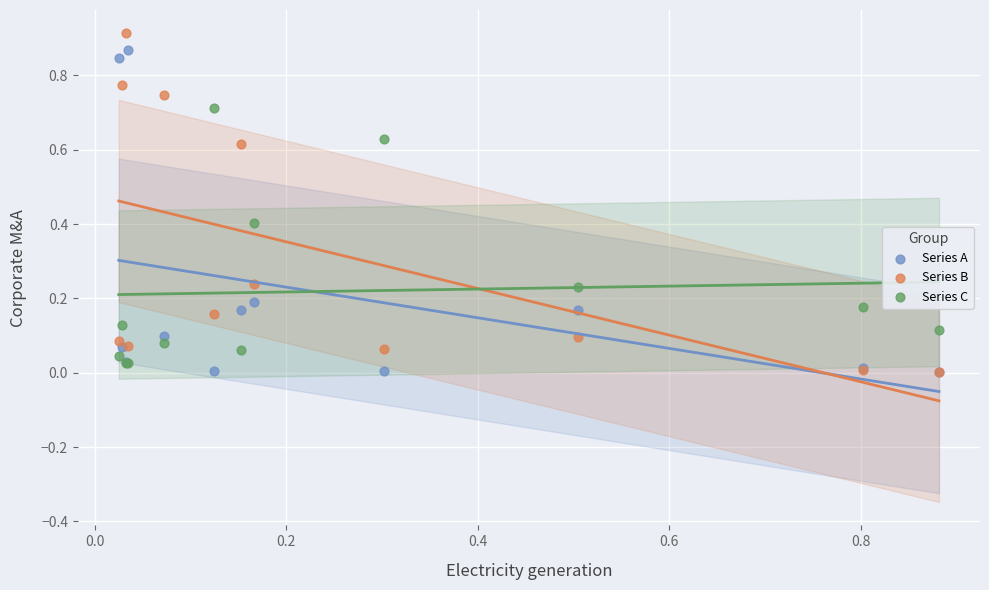

What are all the series names shown in the legend?

Series A, Series B, Series C